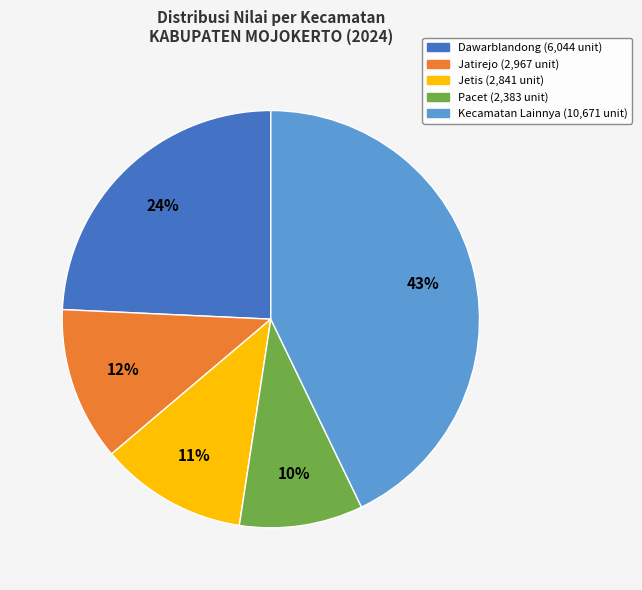

Does any single category account for the majority?

No